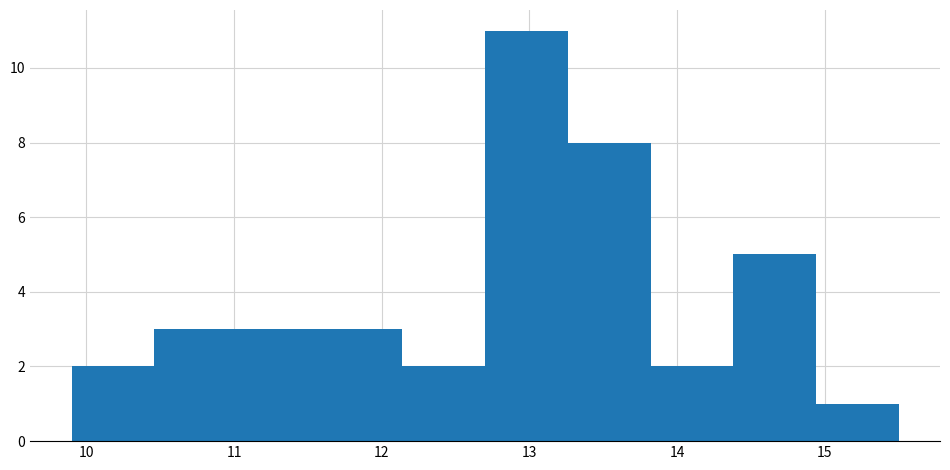

What is the height of the bar covering 11.02 to 11.58 on the x-axis? Neither the bar edges nor the heights are printed on the chart, so give them approximately, as read against the axes.

3